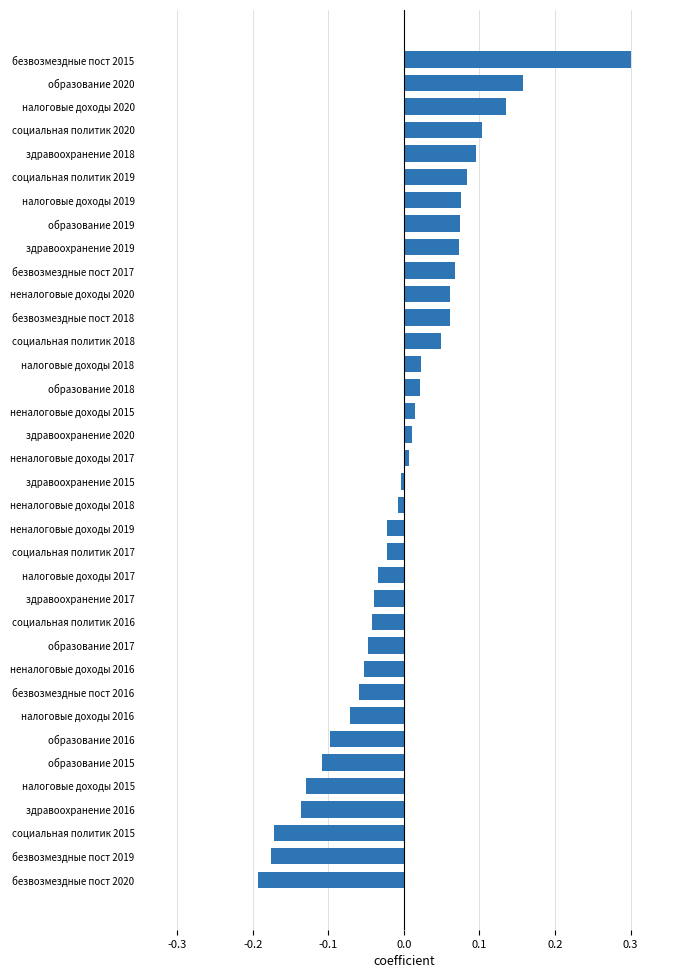

Which category has the highest value across all series?

безвозмездные пост 2015